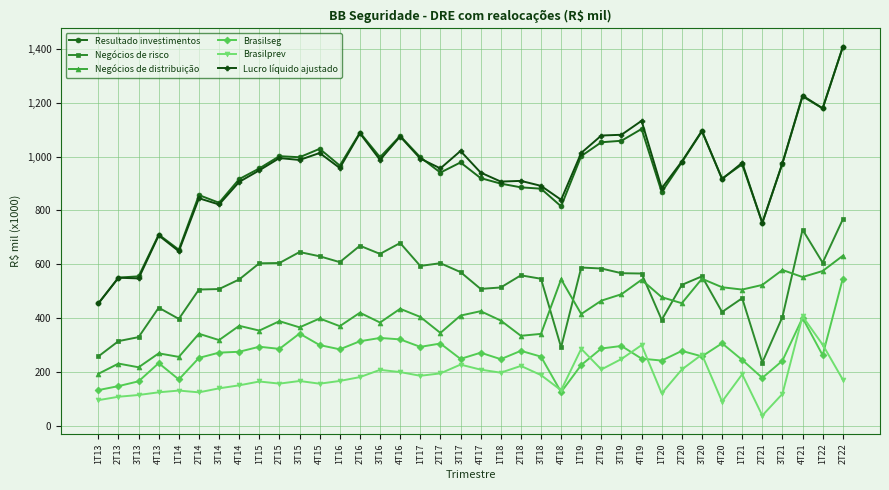

Which series changed the most between 1T22 and 2T22?

Brasilseg